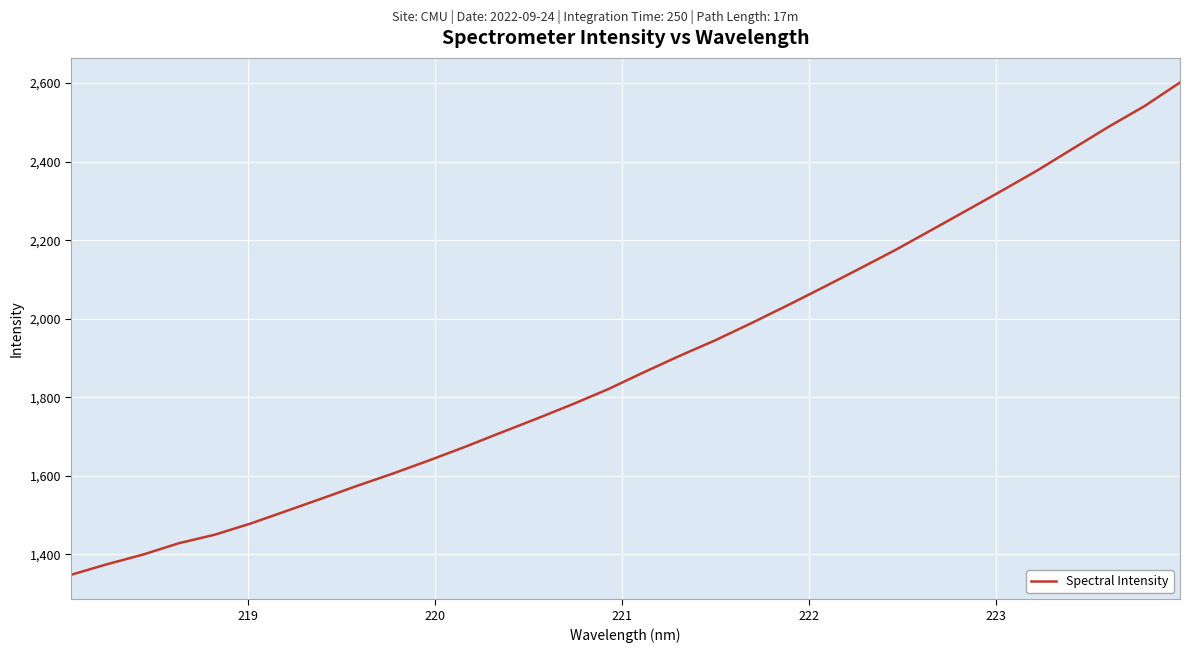

What is the minimum value shown in the chart?

1348.5